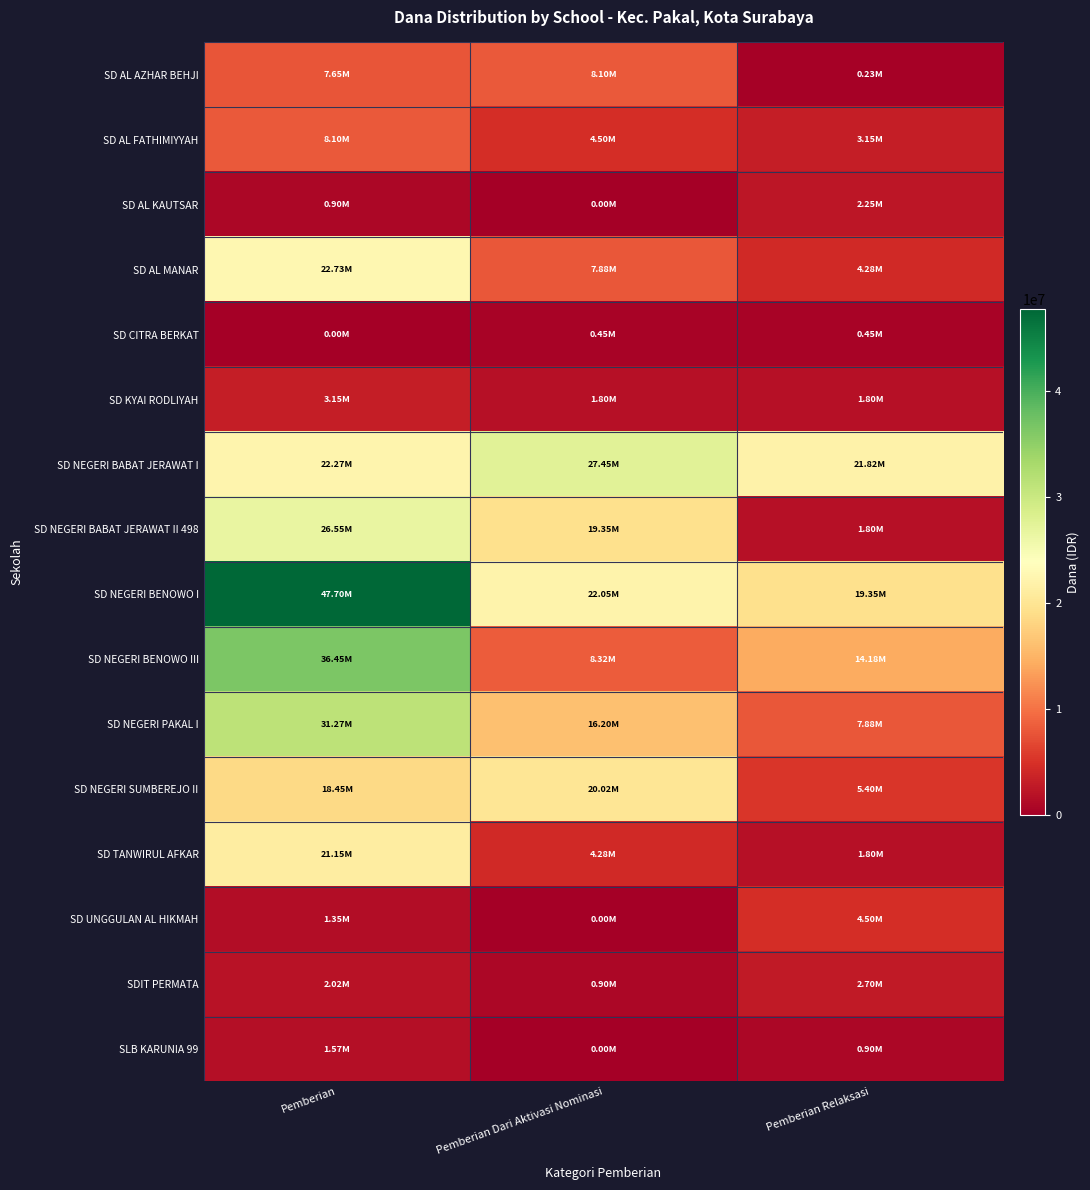

Which has a higher value, Pemberian Relaksasi or Pemberian?

Pemberian